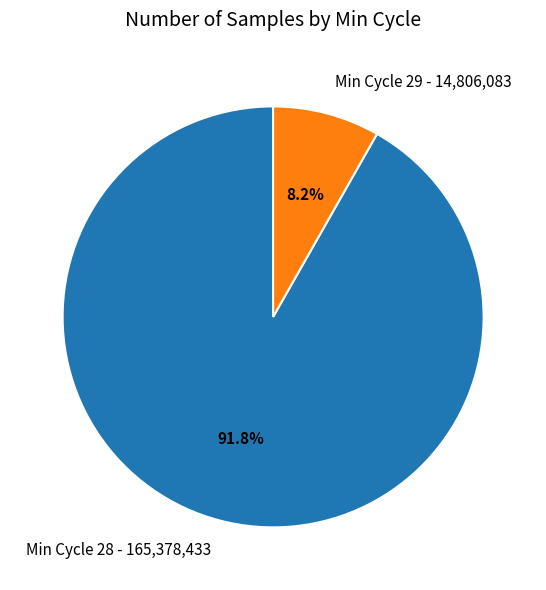

What is the smallest slice in the pie chart?

Min Cycle 29 - 14,806,083